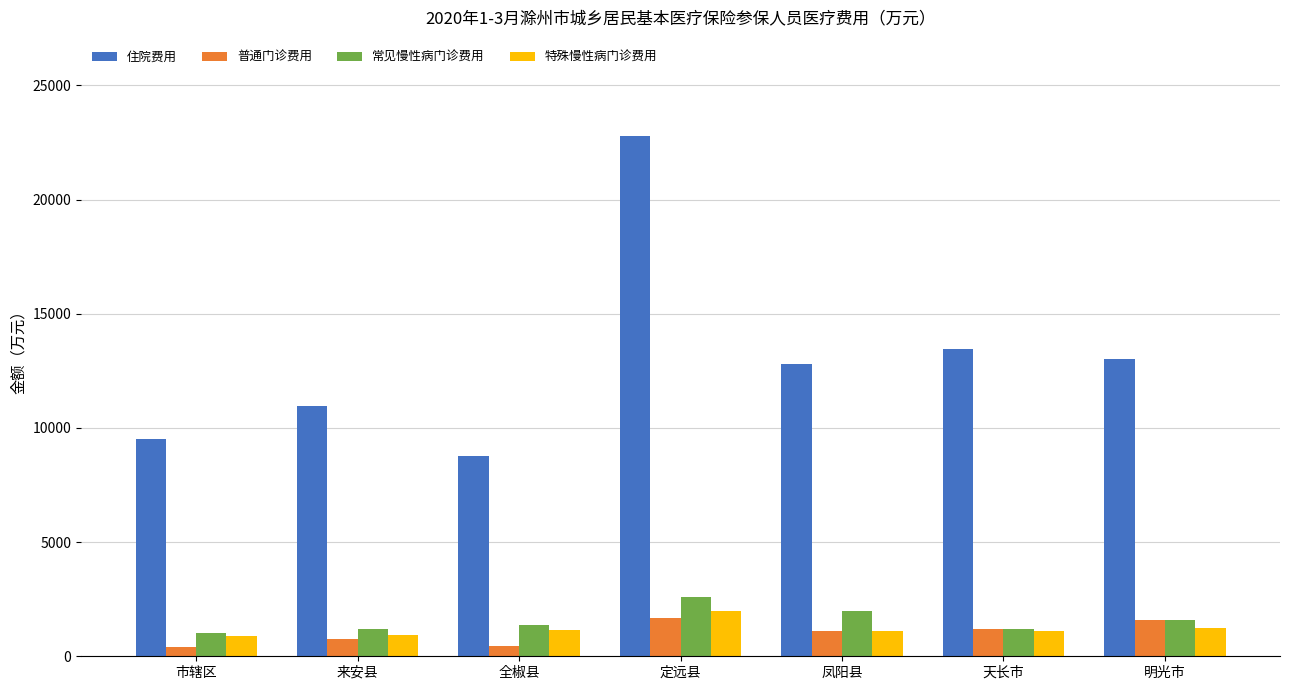

Is it true that 常见慢性病门诊费用 equals 1025.2 at 市辖区?

True